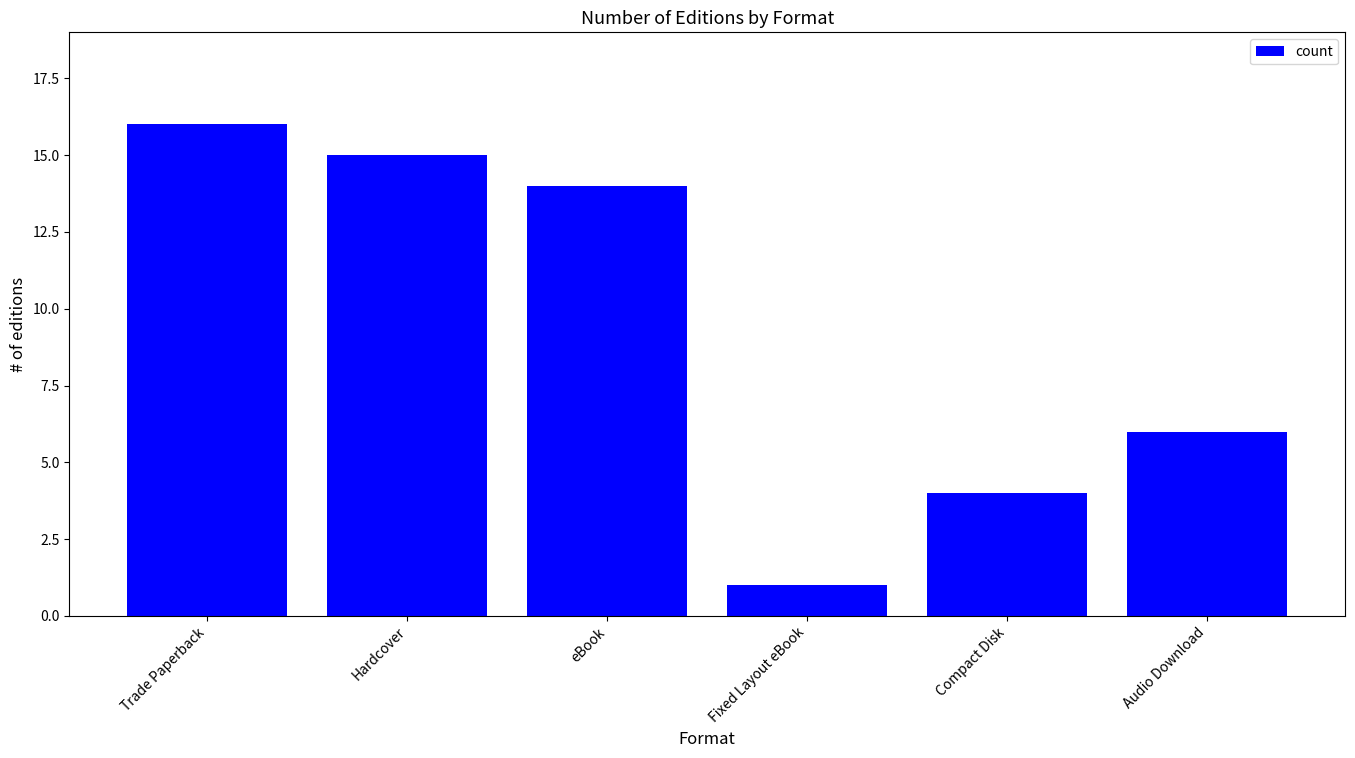

Rank the categories by value from lowest to highest.

Fixed Layout eBook, Compact Disk, Audio Download, eBook, Hardcover, Trade Paperback